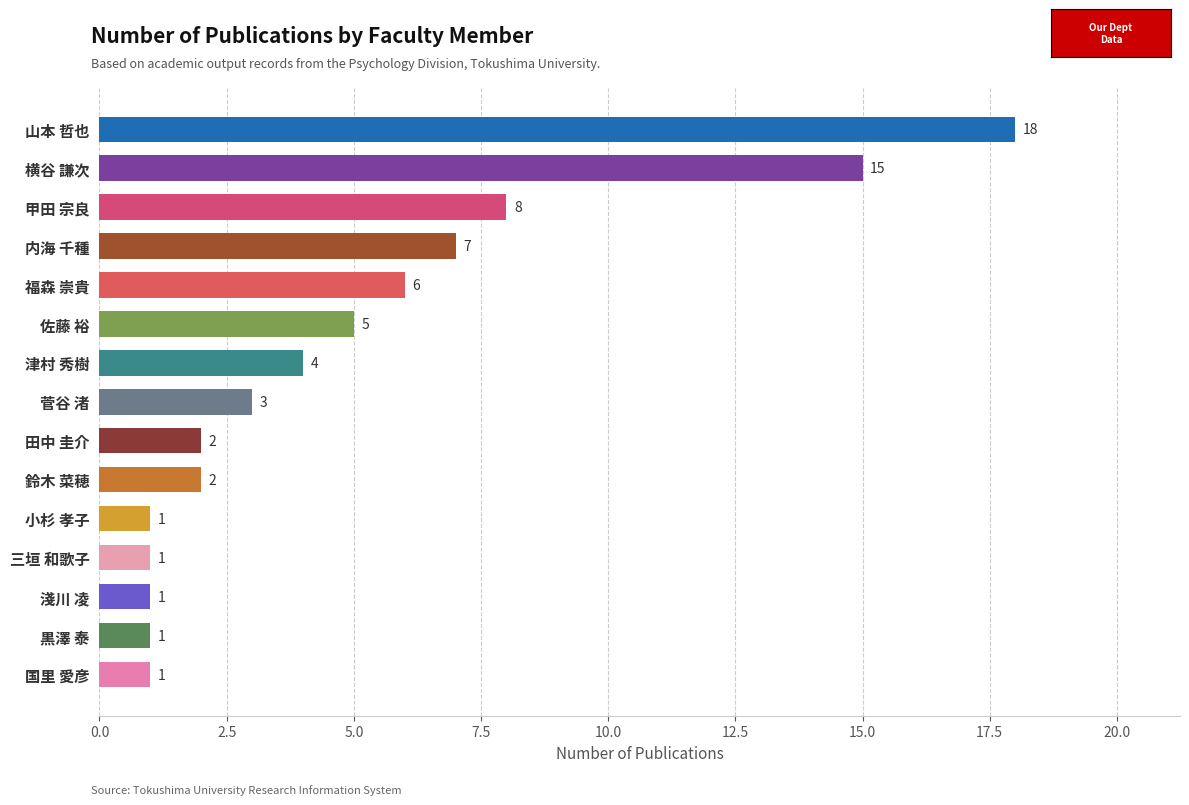

The value at 福森 崇貴 is 1. True or false?

False